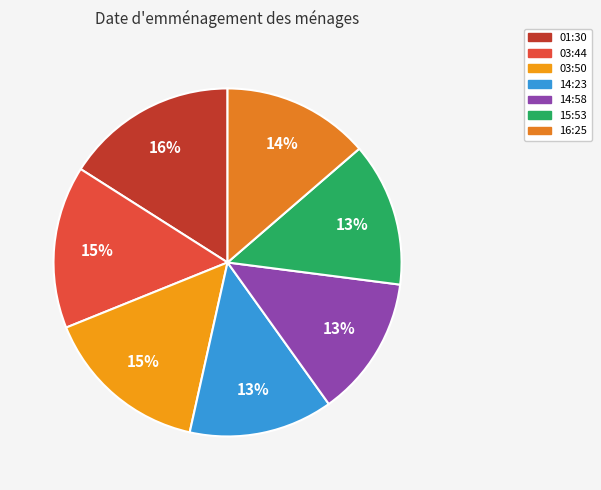

Which slice is the largest?

01:30